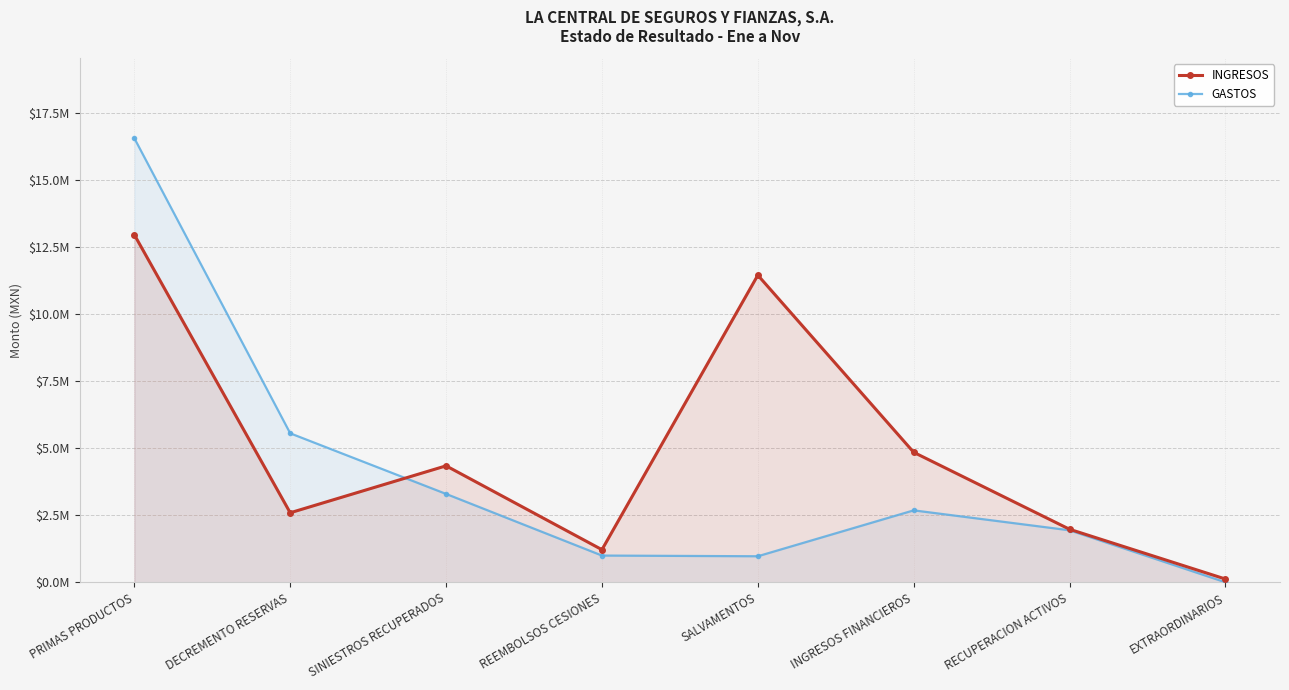

Where is GASTOS nearest to the value 8281505?

DECREMENTO RESERVAS